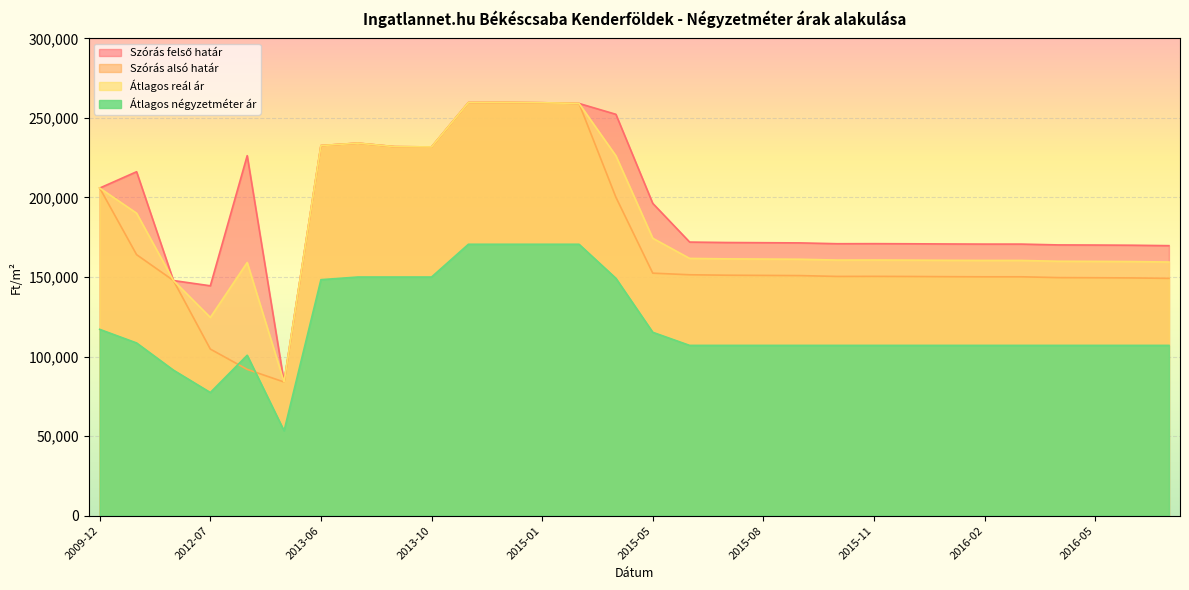

What is the value of the Szórás alsó határ point at the 27th from the left?

149630